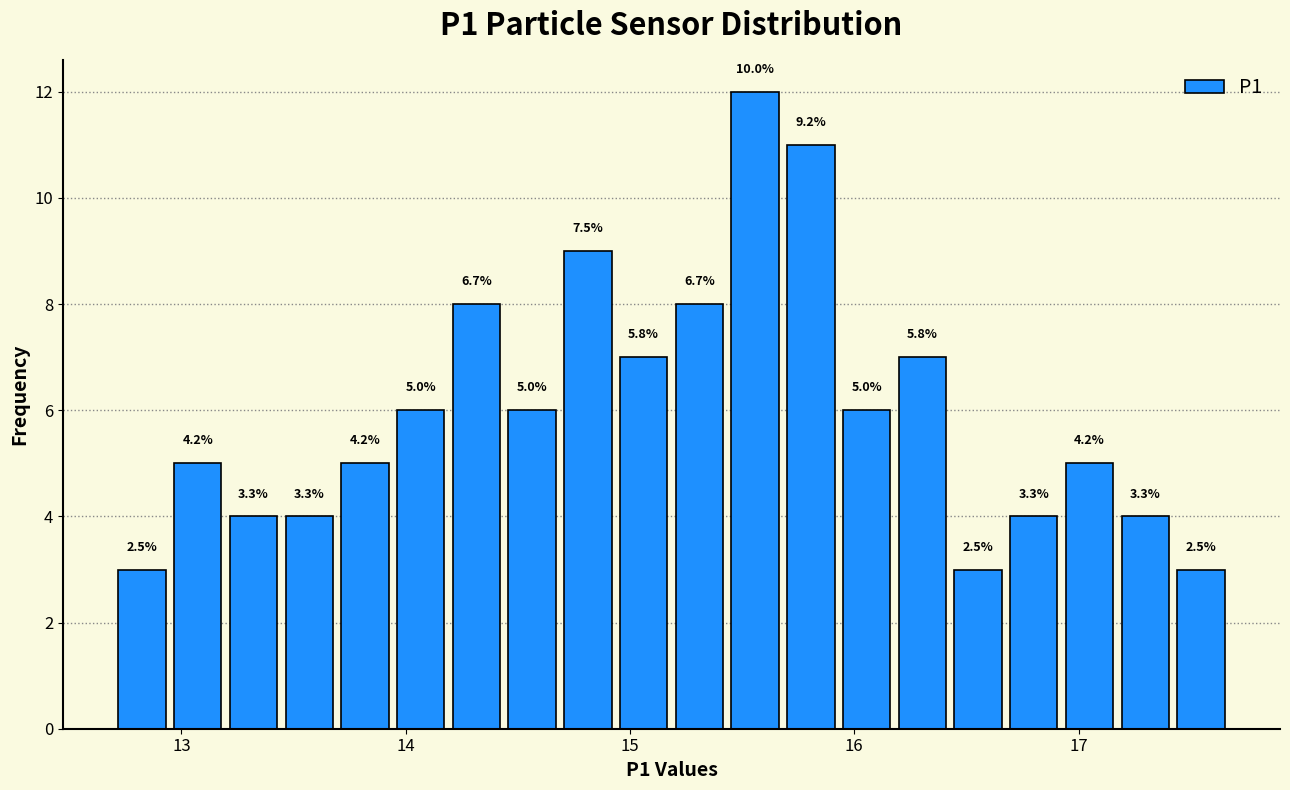

Read against the x-axis, roughly where is the centre of the tallest bar?

15.6